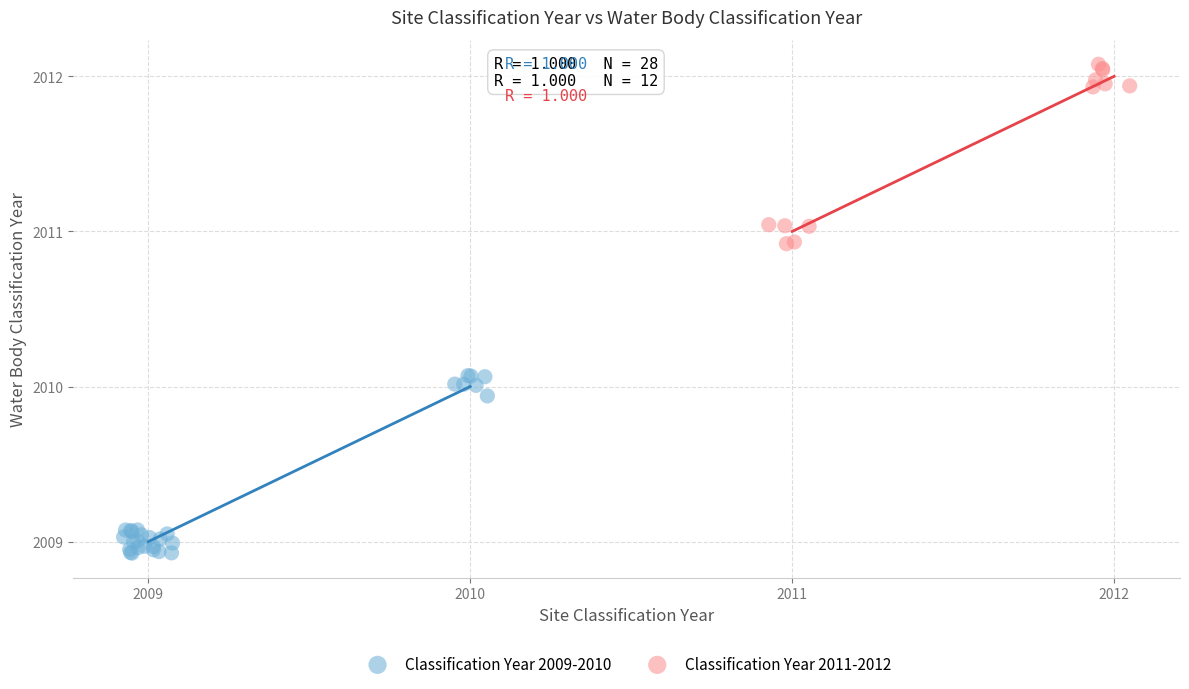

Which series reaches the minimum Y coordinate?

Classification Year 2009-2010